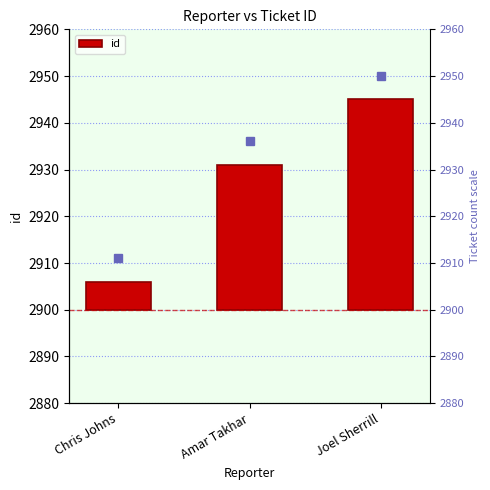

Reading left to right, transcribe all the data shown in this chart.

Chris Johns=6	Amar Takhar=31	Joel Sherrill=45